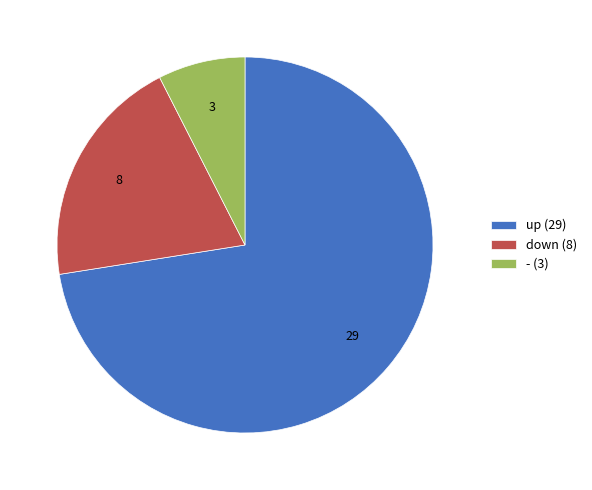

What is the largest slice in the pie chart?

up